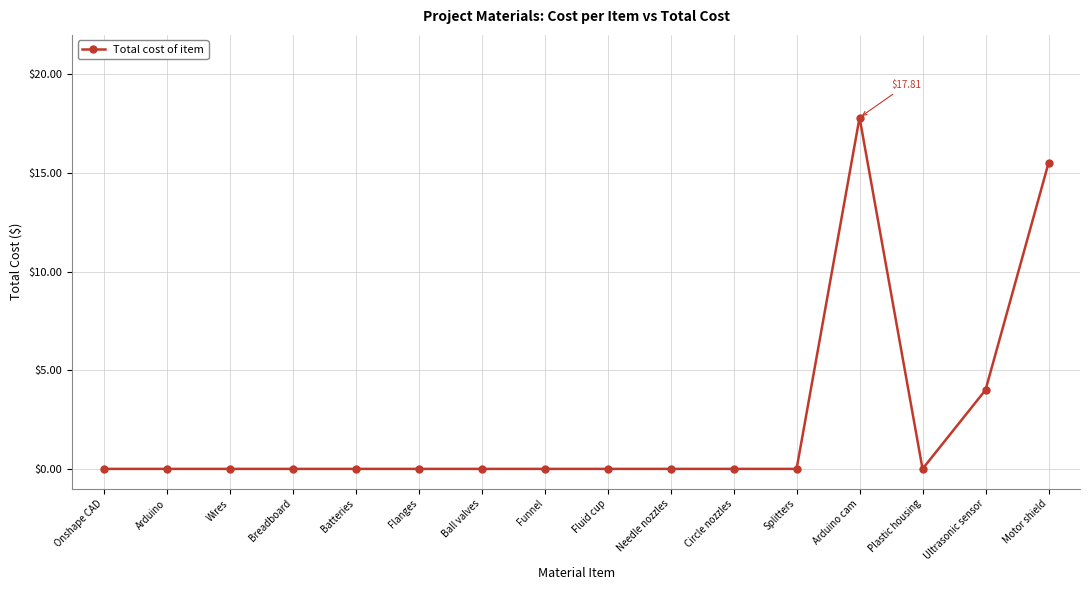

At which label is the value closest to 8?

Ultrasonic sensor